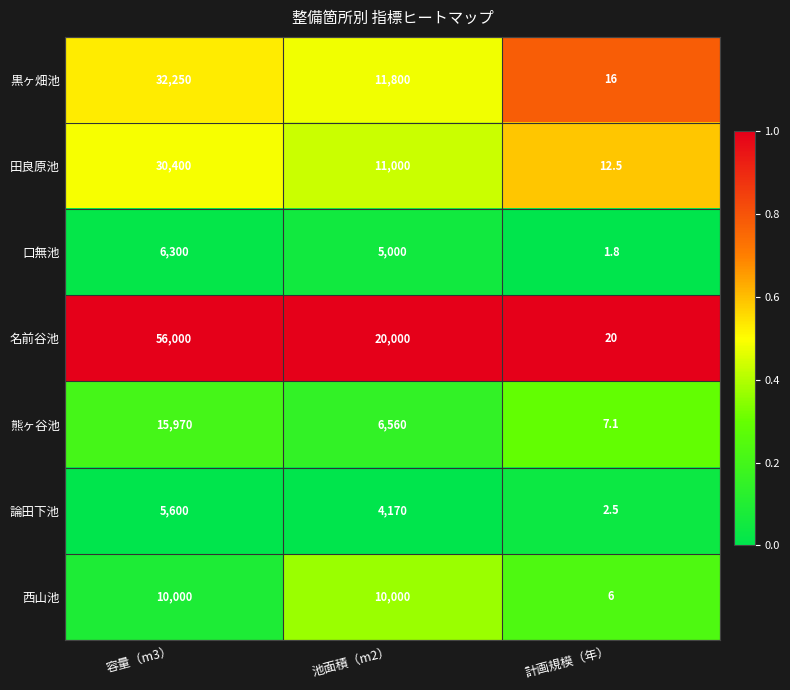

What is the total value across all series at 池面積（m2）?

68530.0